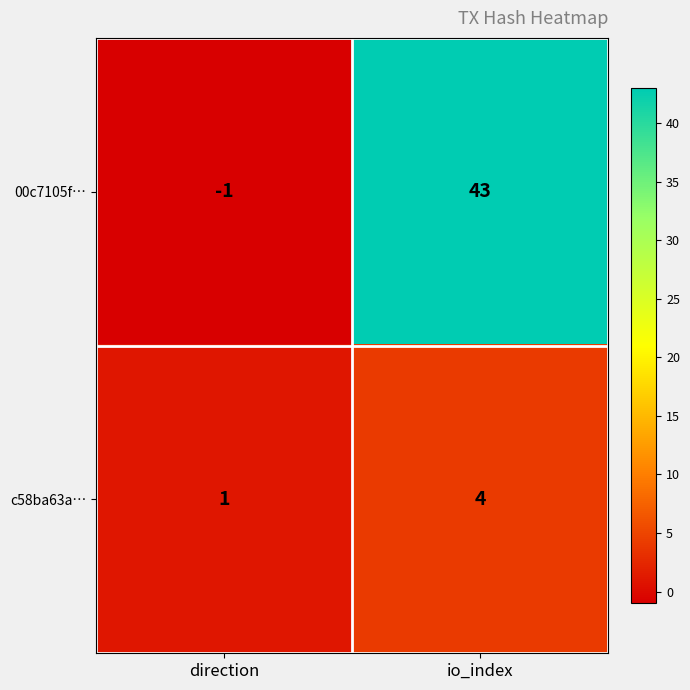

Which series changed the most between direction and io_index?

00c7105f…